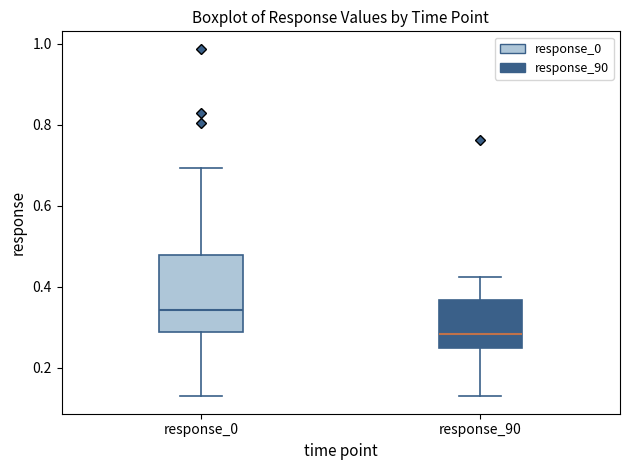

Reading left to right, read every box against the y-axis: the position of its median line, the range the box covers, and the ends of its whiskers. The values are not printed on the chart, so give them approximately, as read against the axis.

response_0: median 0.34, box 0.28 to 0.48, whiskers 0.12 to 0.70
response_90: median 0.28, box 0.24 to 0.36, whiskers 0.14 to 0.42